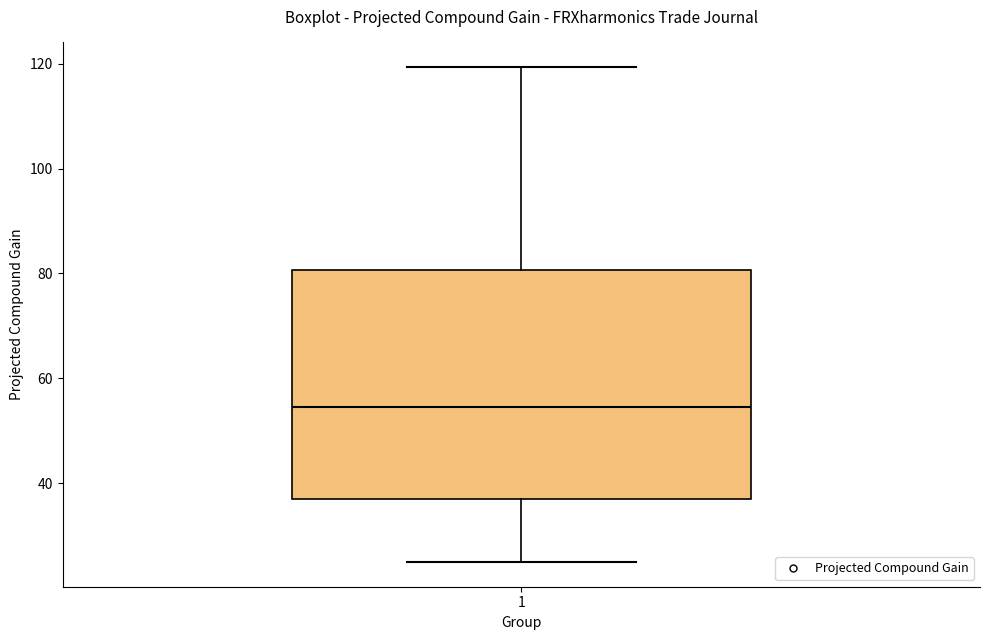

Read this box plot against the y-axis: the position of the median line, the range covered by the box, and the ends of both whiskers. The values are not printed on the chart, so give them approximately, as read against the axis.

median 54, box 36 to 80, whiskers 26 to 120